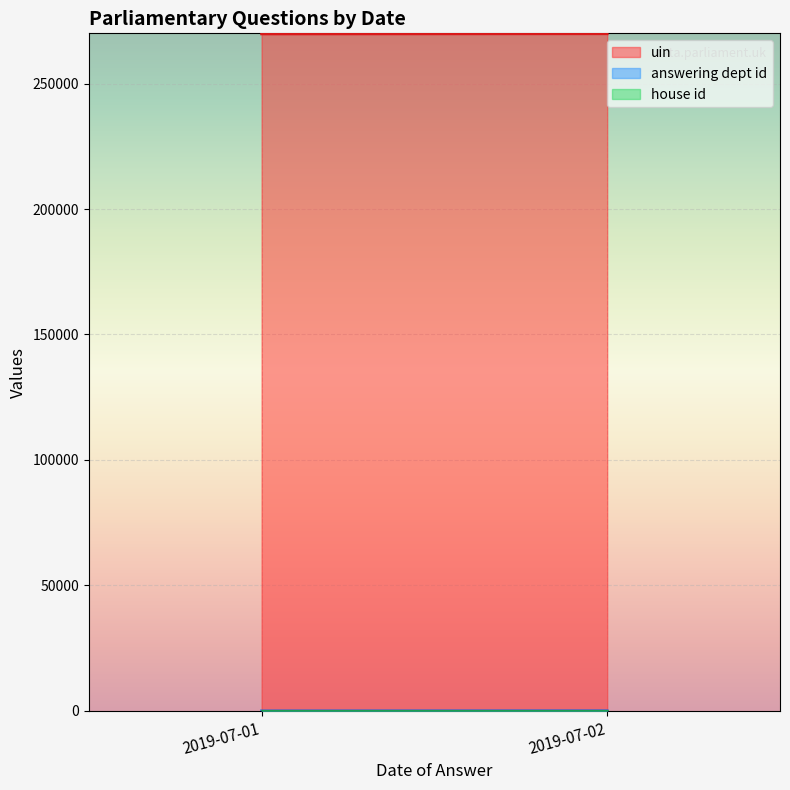

True or false: house id and answering dept id cross at least once.

False